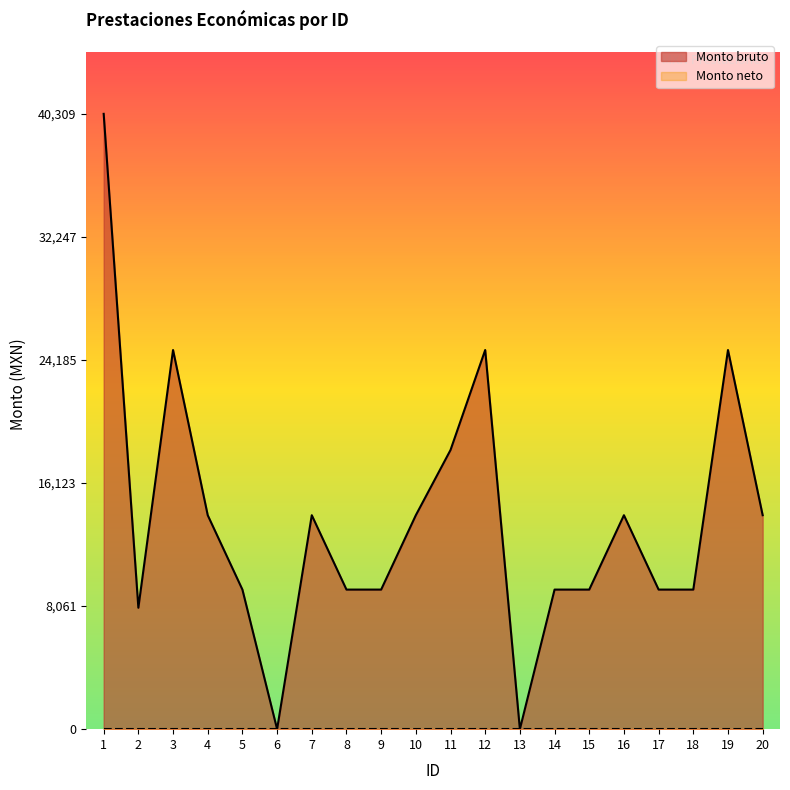

Which label corresponds to the smallest value in the chart?

6